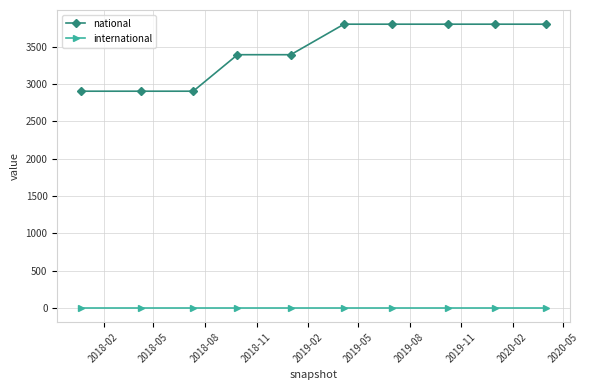

What is the difference between the maximum and second lowest values in the national series?

898